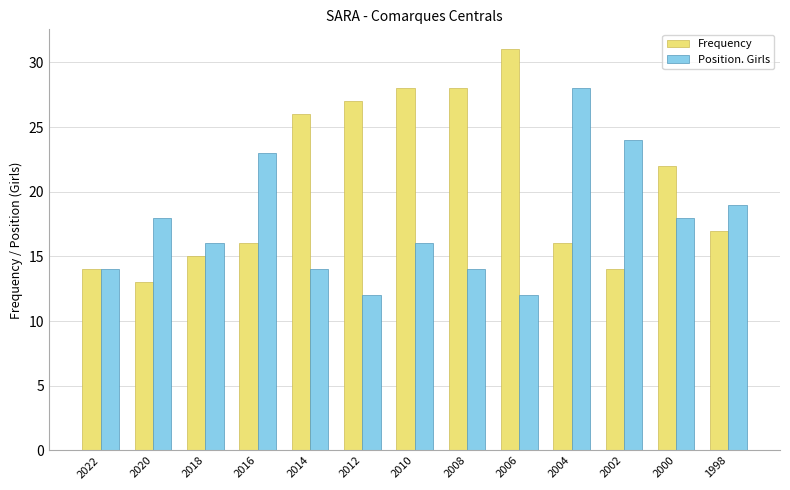

What value does the Position. Girls series have at 2018?

16